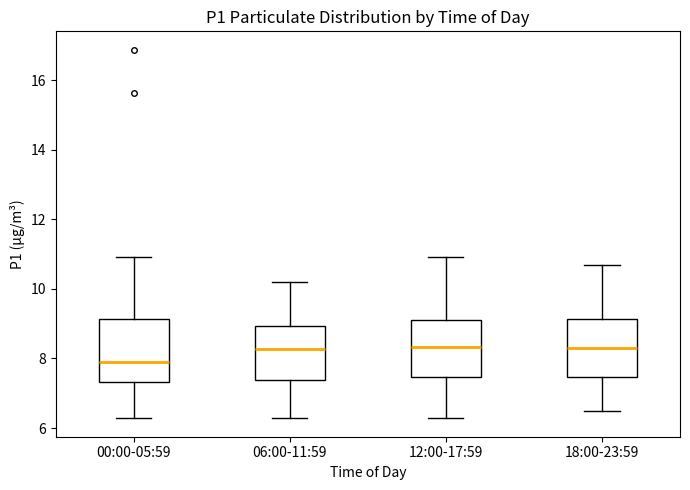

Reading left to right, transcribe this box plot: for each box, give where its median line is, the range the box spans, and where its two whiskers end, as read against the y-axis. The values are not printed on the chart, so give them approximately, as read against the axis.

00:00-05:59: median 7.8, box 7.4 to 9.2, whiskers 6.2 to 11.0
06:00-11:59: median 8.2, box 7.4 to 9.0, whiskers 6.2 to 10.2
12:00-17:59: median 8.4, box 7.4 to 9.2, whiskers 6.2 to 11.0
18:00-23:59: median 8.2, box 7.4 to 9.2, whiskers 6.6 to 10.8